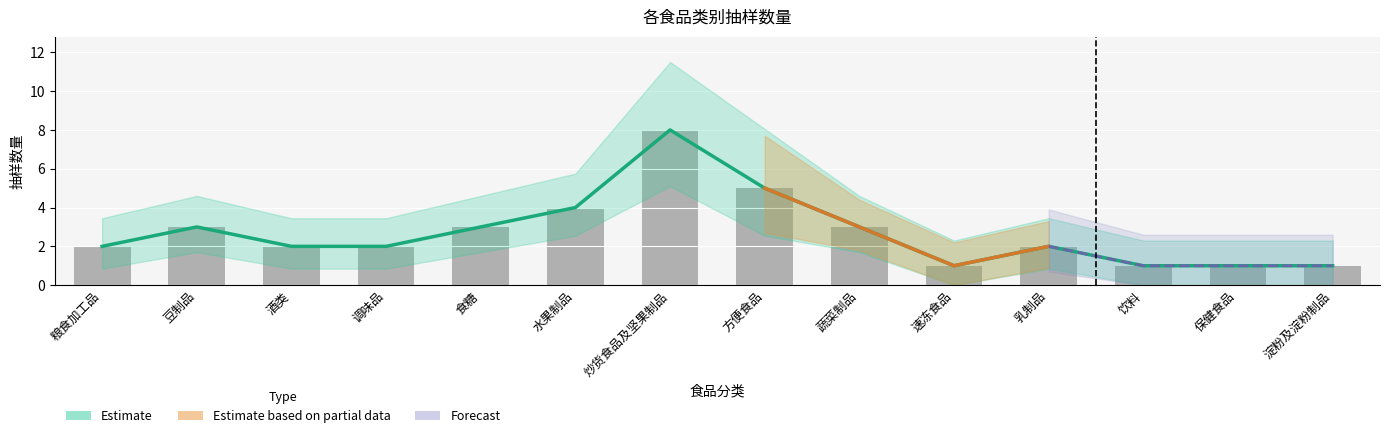

Reading left to right, transcribe all the data shown in this chart.

粮食加工品=2	豆制品=3	酒类=2	调味品=2	食糖=3	水果制品=4	炒货食品及坚果制品=8	方便食品=5	蔬菜制品=3	速冻食品=1	乳制品=2	饮料=1	保健食品=1	淀粉及淀粉制品=1